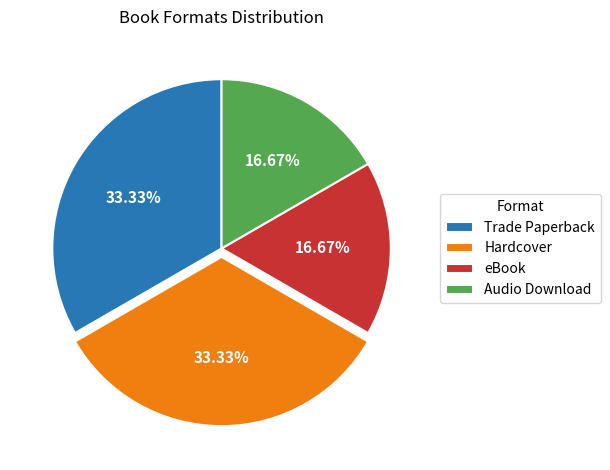

What percentage is the Trade Paperback slice, to the nearest percent?

33%